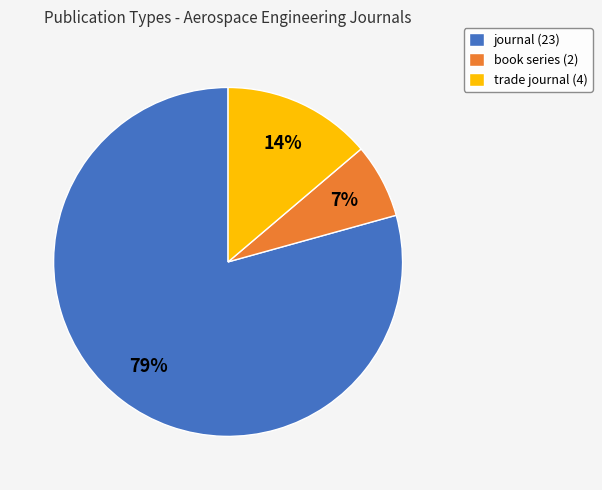

How many segments does this pie chart have?

3